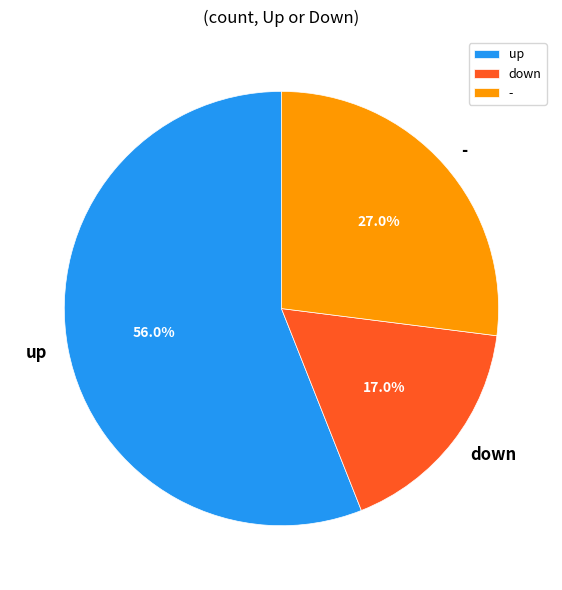

What percentage is the - slice, to the nearest percent?

27%